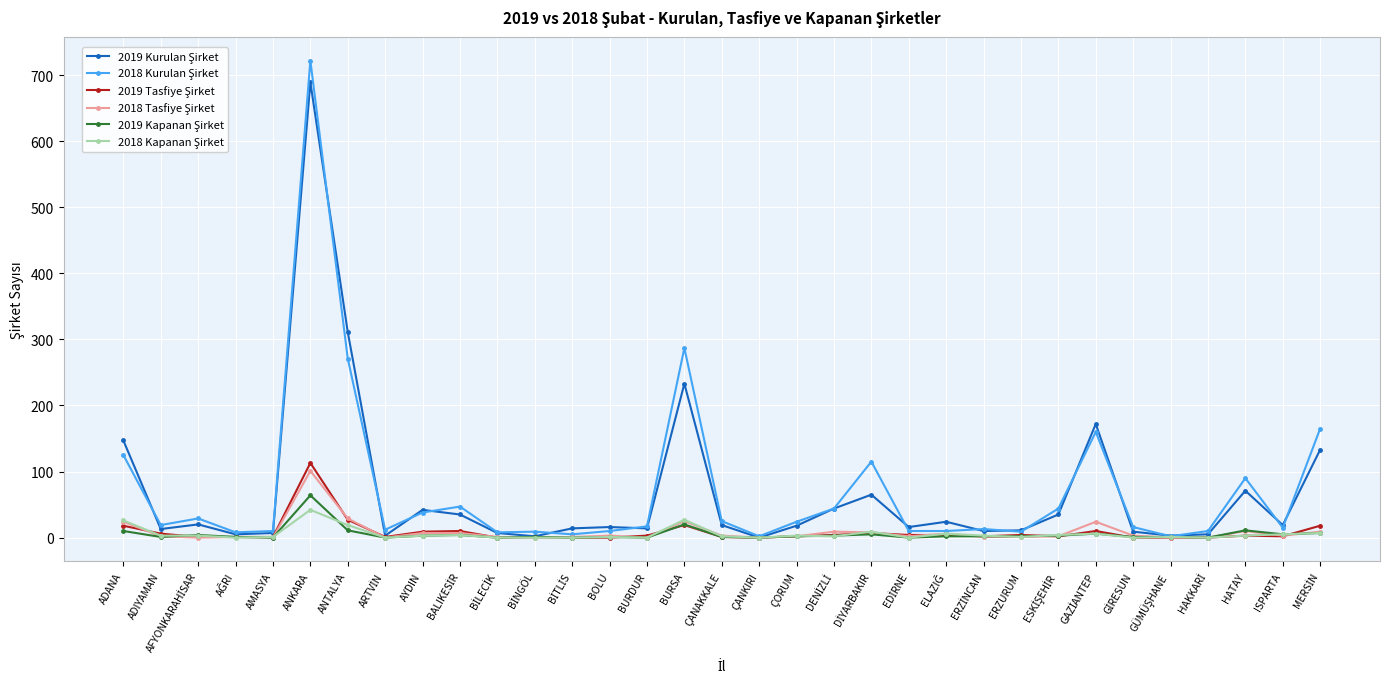

What is the greatest value displayed?

722